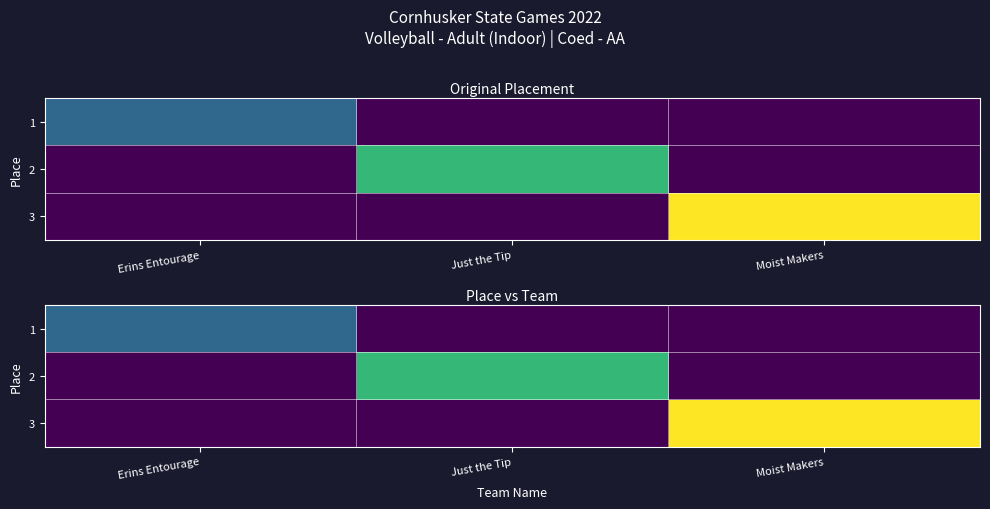

Where is 1 nearest to the value 0?

Just the Tip